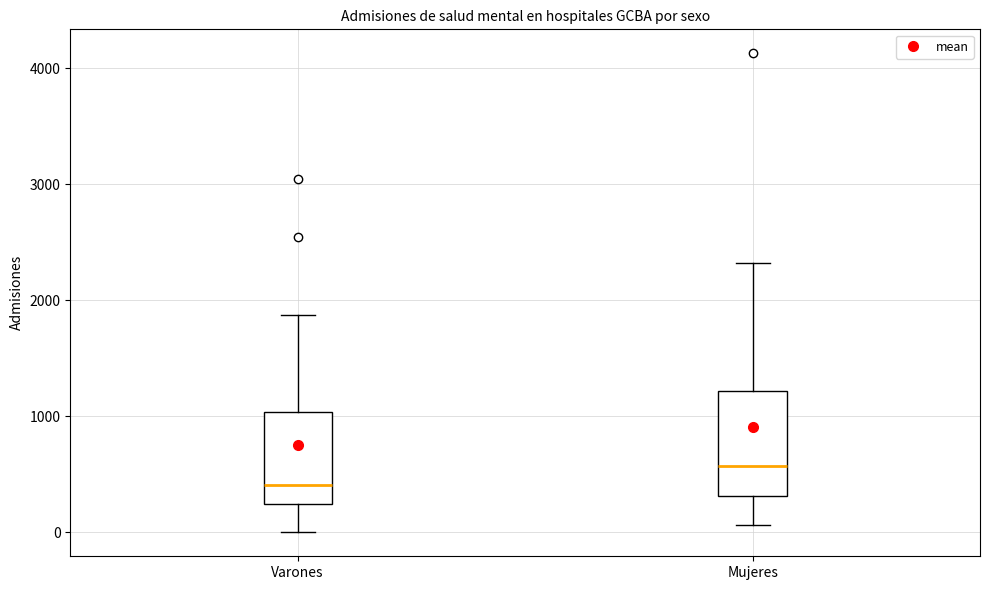

Reading left to right, read every box against the y-axis: the position of its median line, the range the box covers, and the ends of its whiskers. The values are not printed on the chart, so give them approximately, as read against the axis.

Varones: median 400, box 200 to 1000, whiskers 0 to 1900
Mujeres: median 600, box 300 to 1200, whiskers 100 to 2300